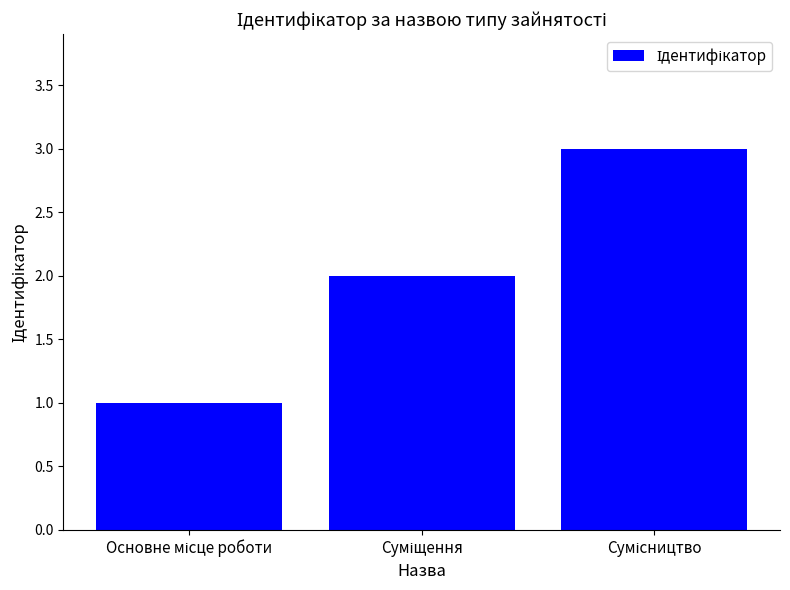

What is the sum of all values?

6